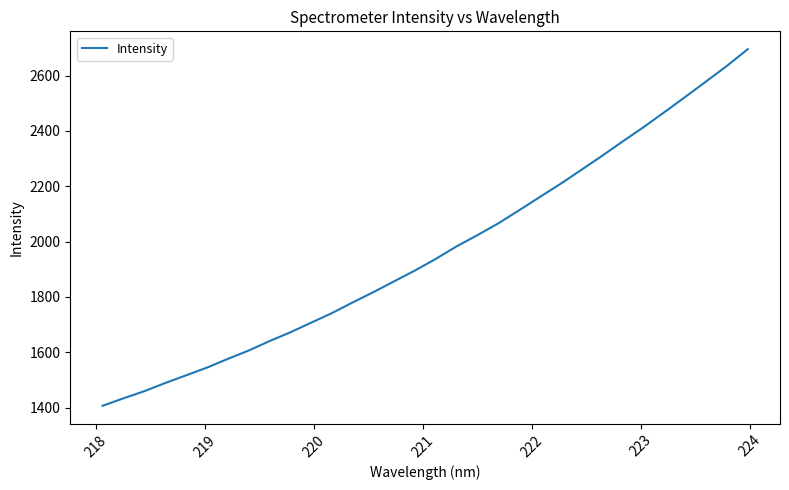

What is the greatest value displayed?

2695.7